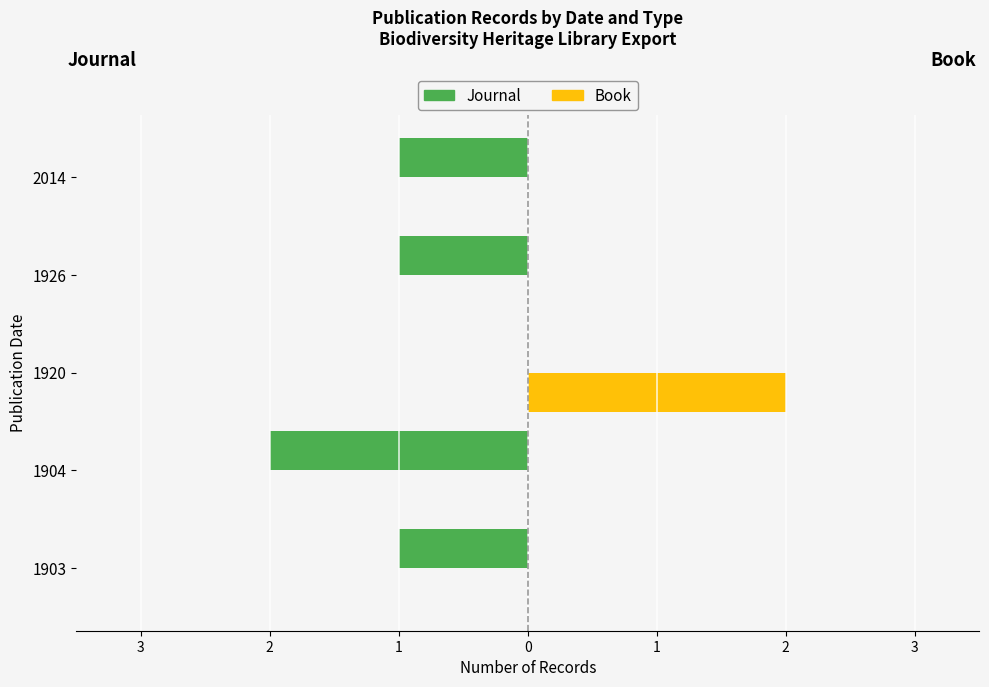

What are all the series names shown in the legend?

Journal, Book